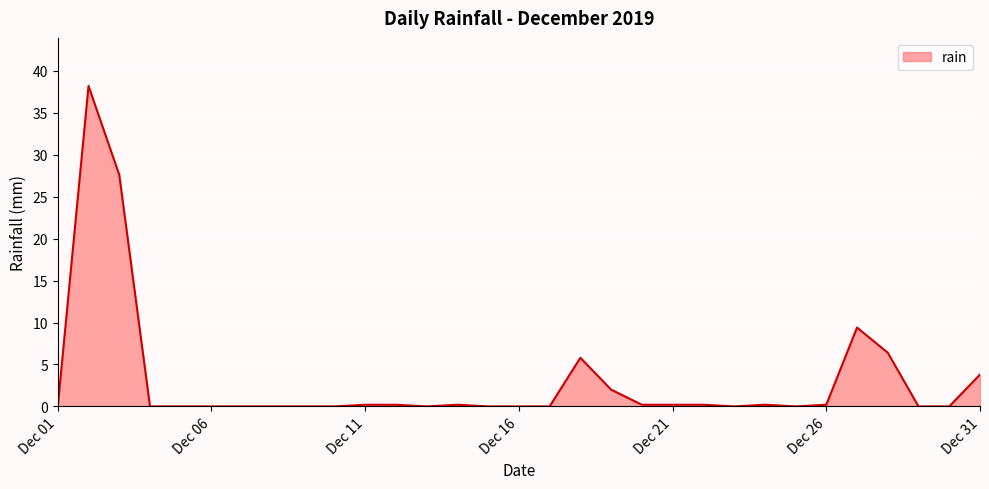

Does the chart display data point markers on the line(s)?

No